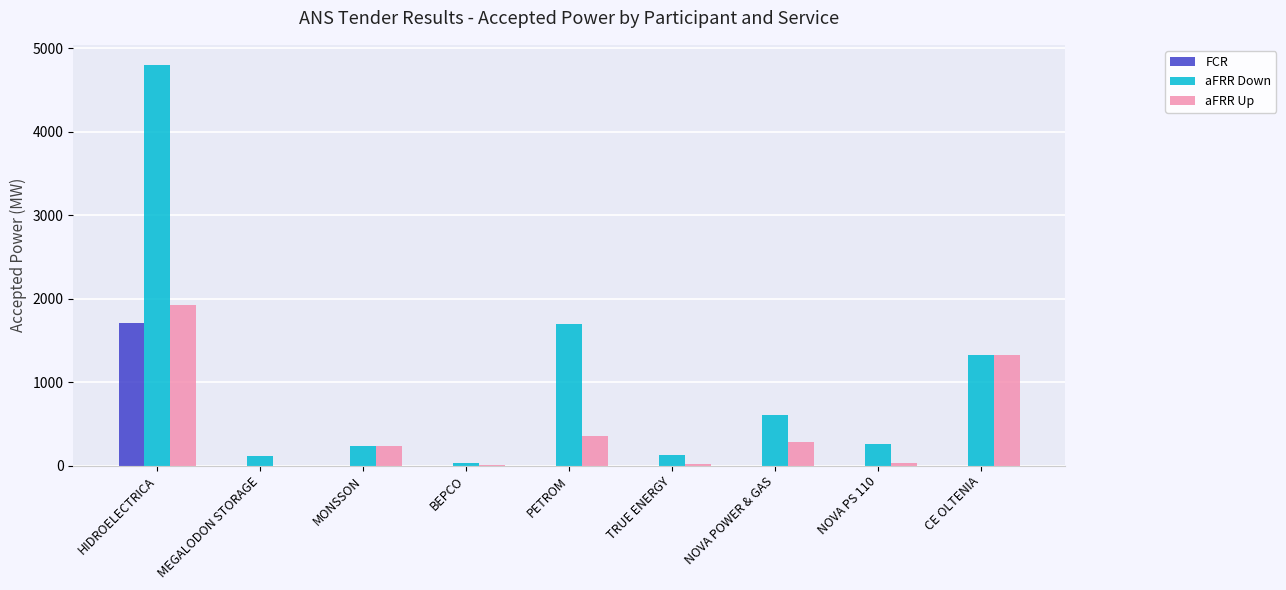

How many distinct data groups are displayed?

3